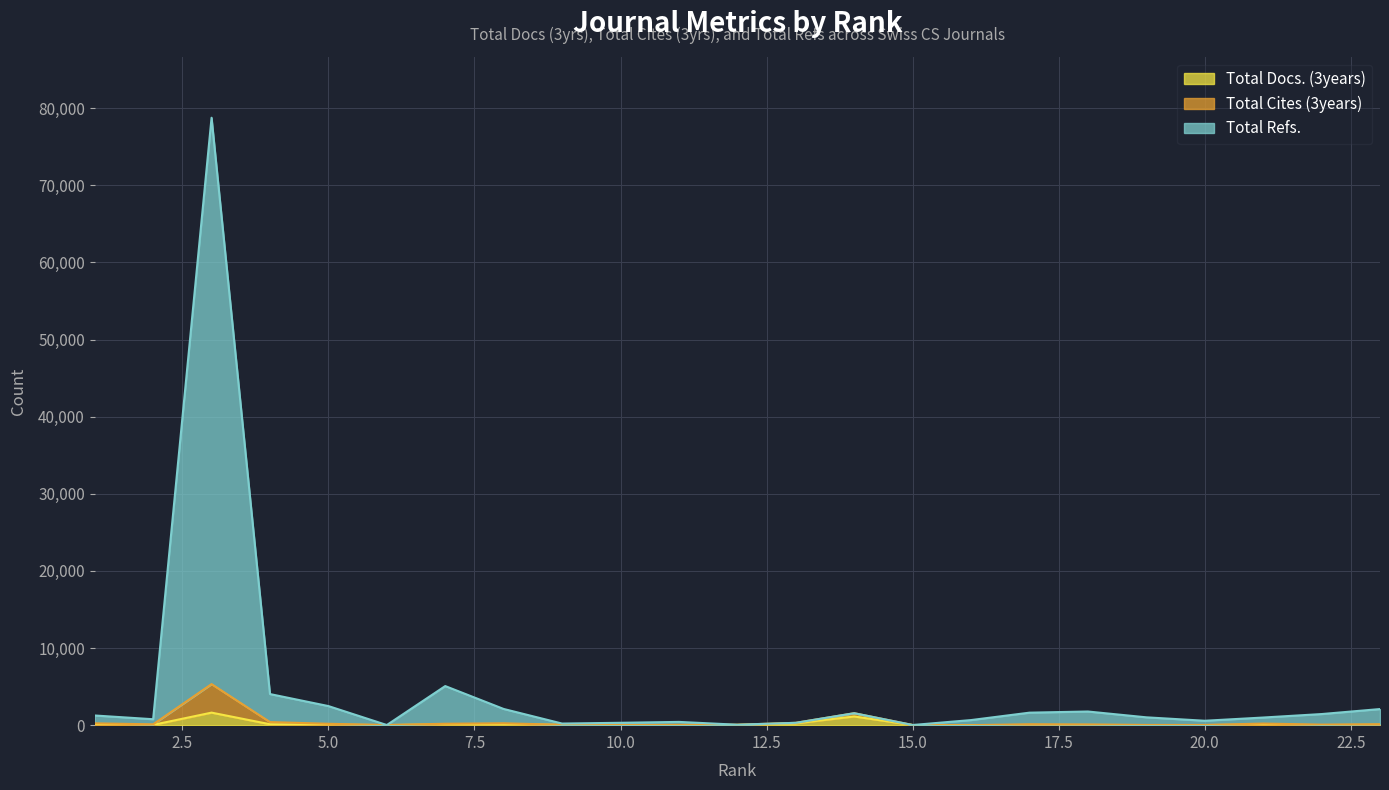

What are all the series names shown in the legend?

Total Docs. (3years), Total Cites (3years), Total Refs.